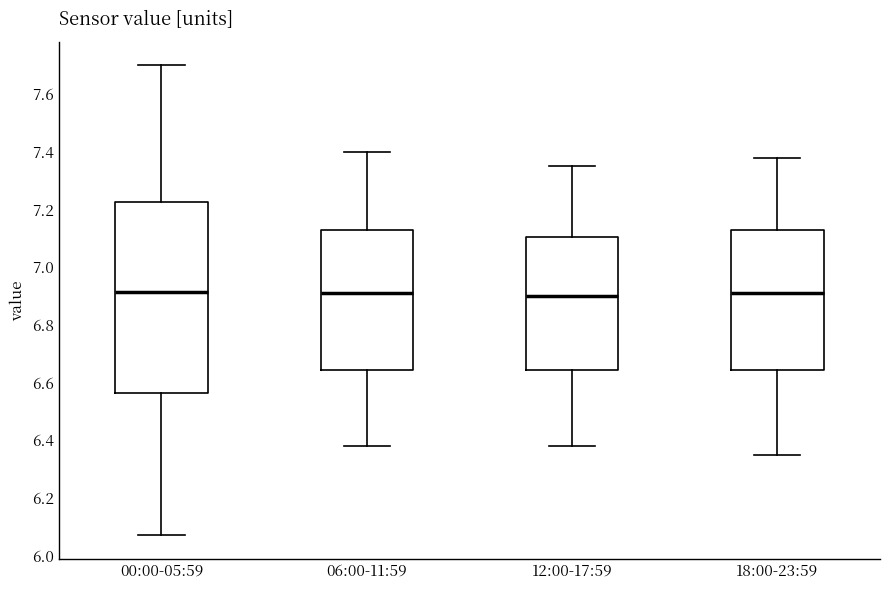

Which box is the tallest, from its lower edge to its upper edge?

00:00-05:59